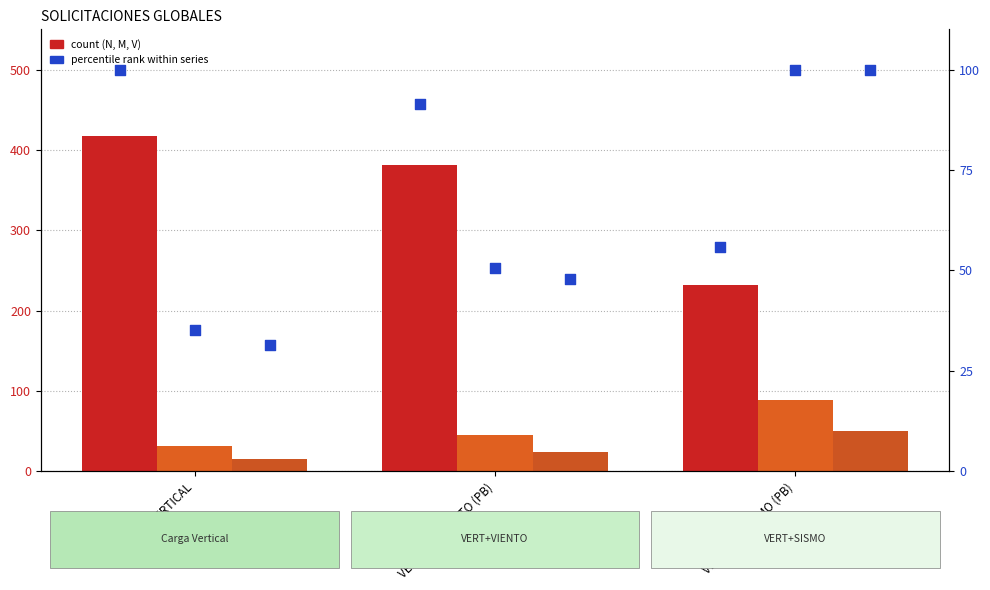

At which category is the sum across all series the highest?

VERTICAL+VIENTO (PB)